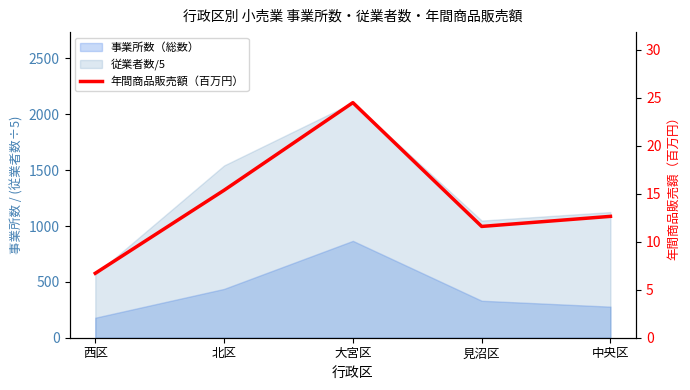

Reading right to left, list all the values displayed in this chart.

12.7	11.6	24.5	15.4	6.7